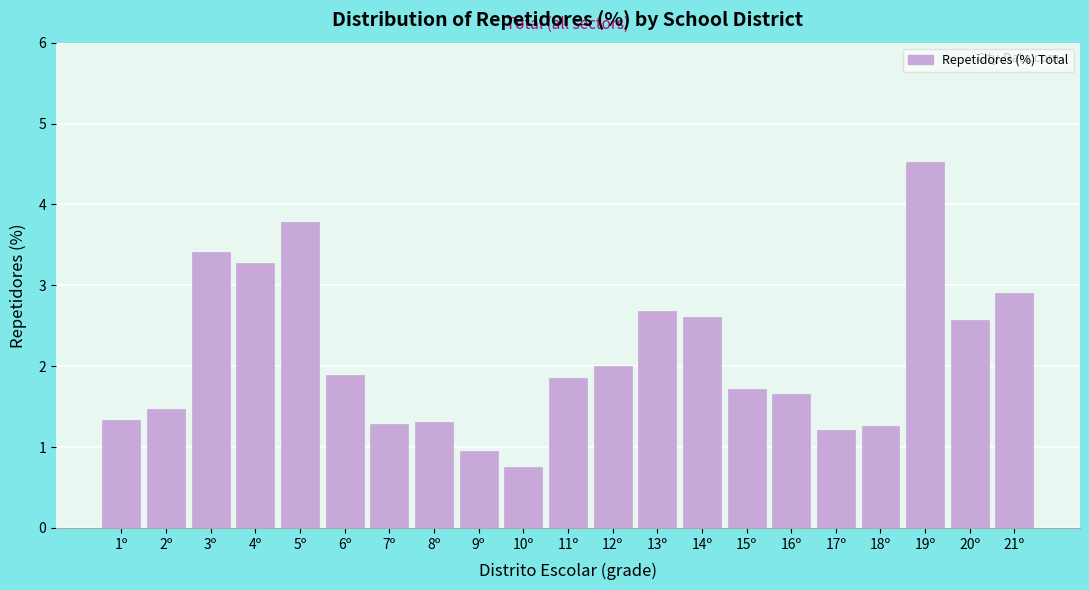

Reading left to right, list all the values displayed in this chart.

1.3	1.5	3.4	3.3	3.8	1.9	1.3	1.3	1.0	0.8	1.9	2.0	2.7	2.6	1.7	1.7	1.2	1.3	4.5	2.6	2.9